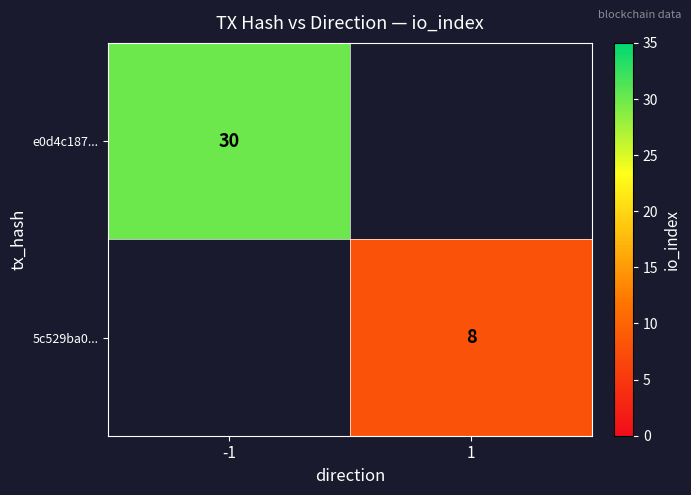

Is it true that 5c529ba0... equals 12 at 1?

False